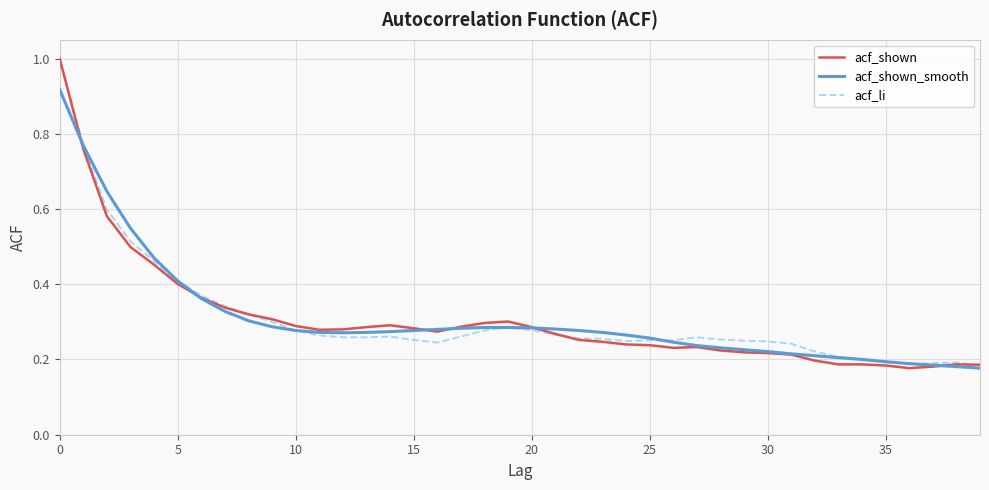

What is the greatest value displayed?

1.0